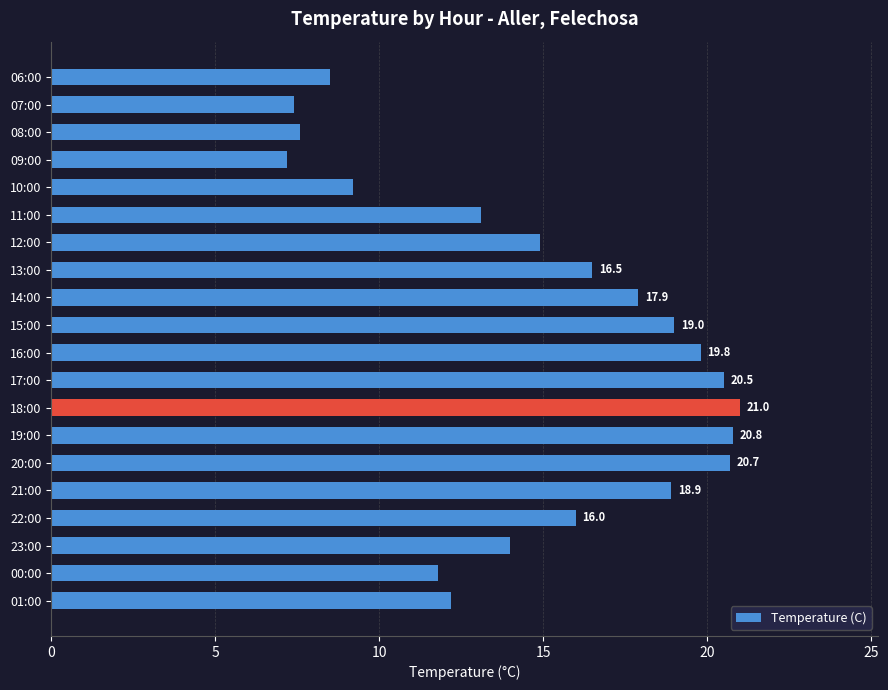

What is the sum of all values?

297.0